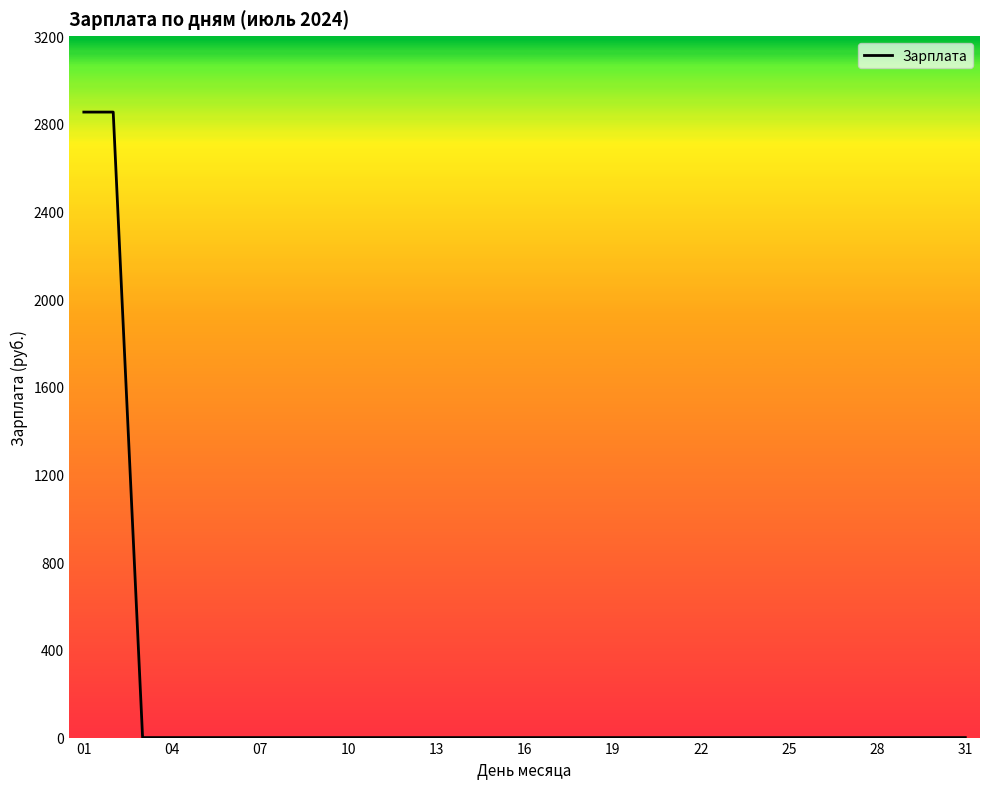

How many distinct data groups are displayed?

1